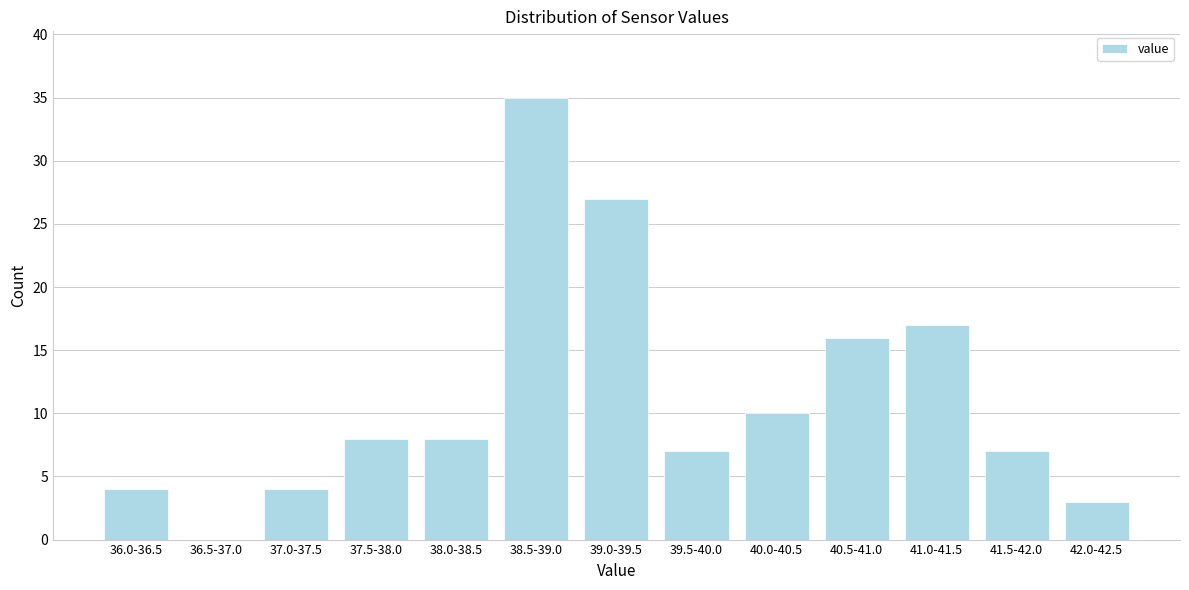

Reading left to right, what are all the values shown in this chart?

36.0-36.5=4	36.5-37.0=0	37.0-37.5=4	37.5-38.0=8	38.0-38.5=8	38.5-39.0=35	39.0-39.5=27	39.5-40.0=7	40.0-40.5=10	40.5-41.0=16	41.0-41.5=17	41.5-42.0=7	42.0-42.5=3